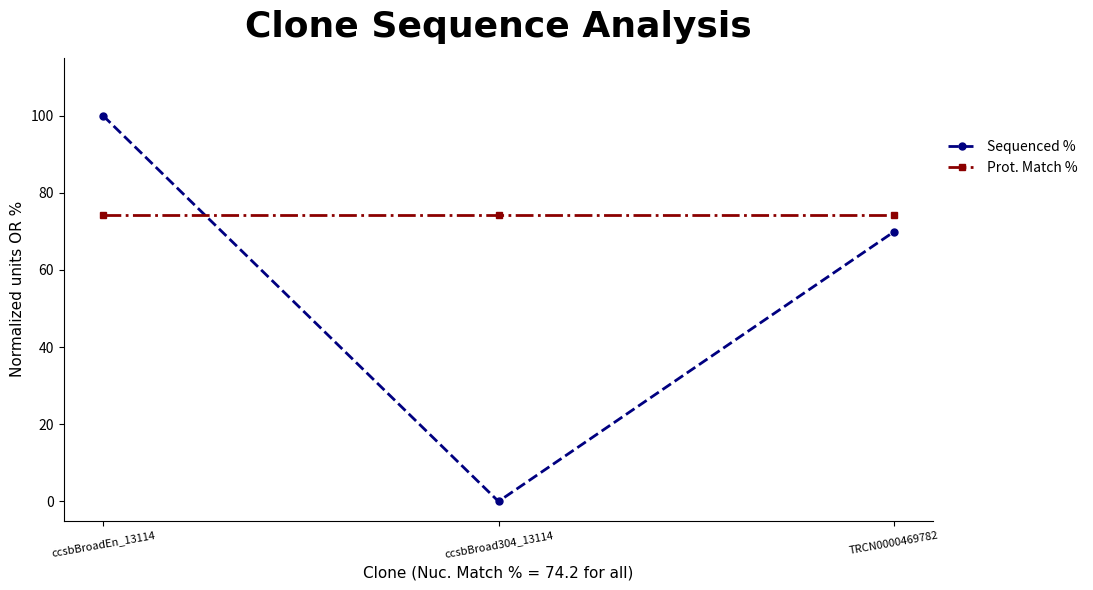

Reading left to right, list all the values displayed in this chart.

Sequenced %: 100.0	0.0	69.9
Prot. Match %: 74.2	74.2	74.2